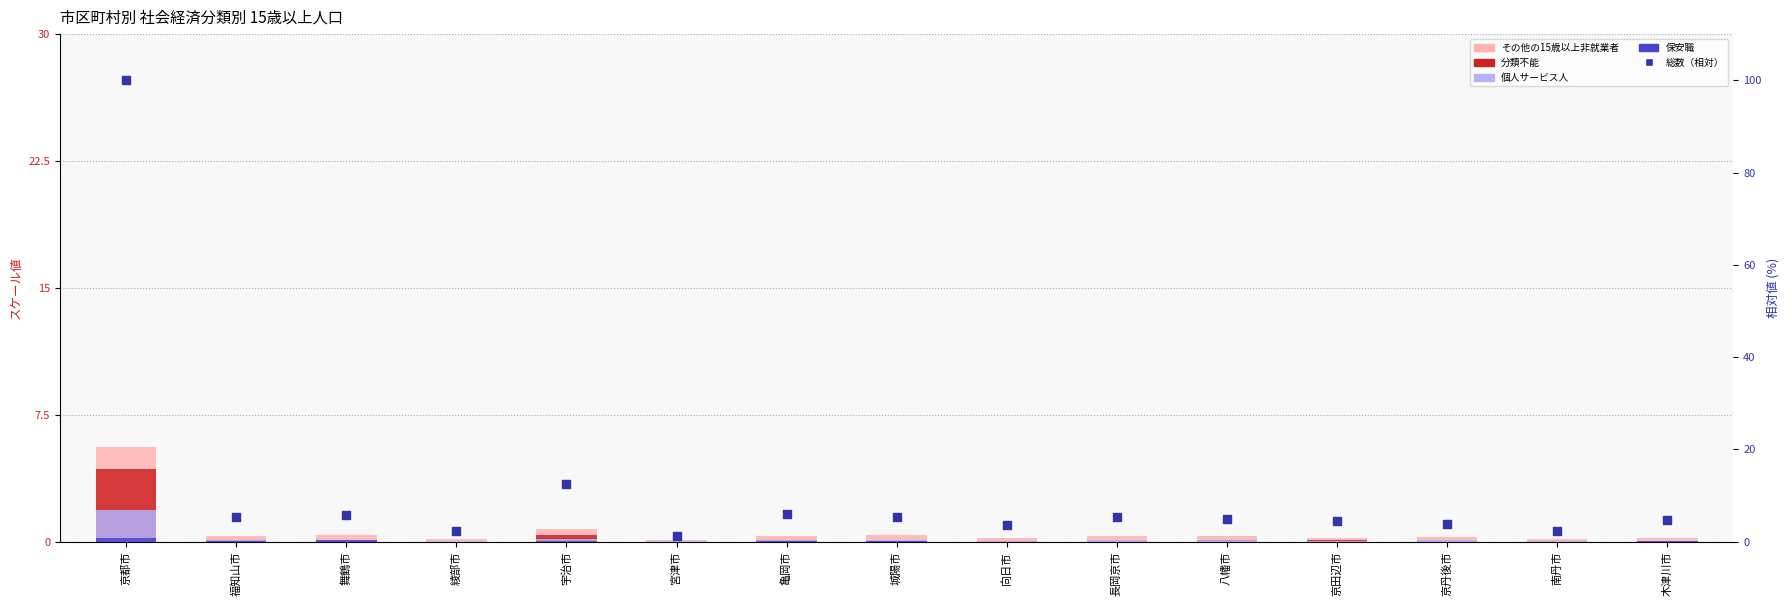

Is the value of 総数（相対） at 八幡市 greater than the value of その他の15歳以上非就業者 at 舞鶴市?

Yes